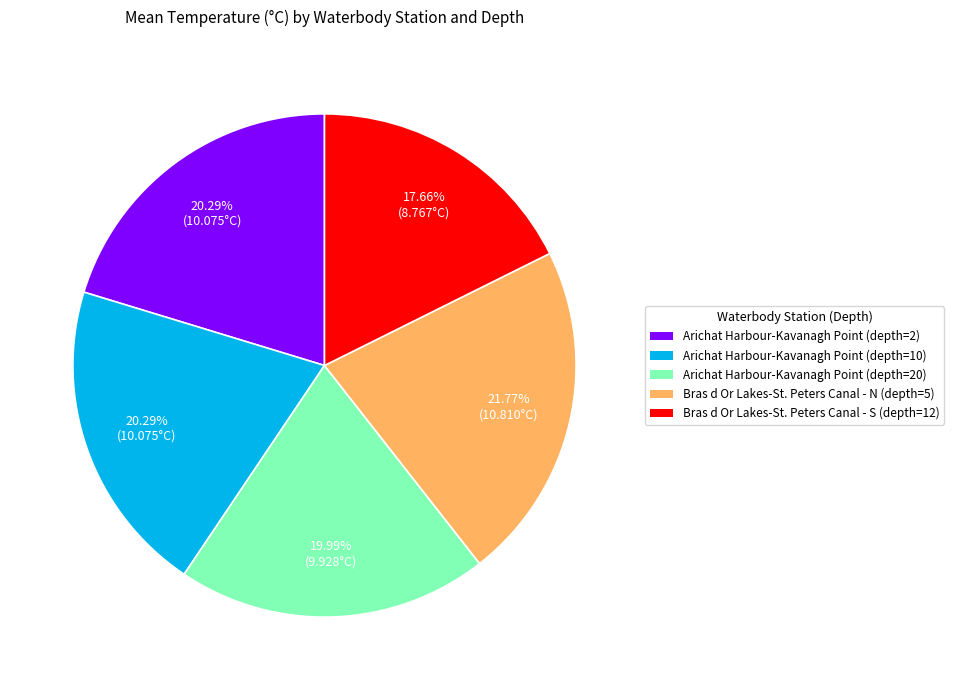

Count the number of slices in the pie.

5